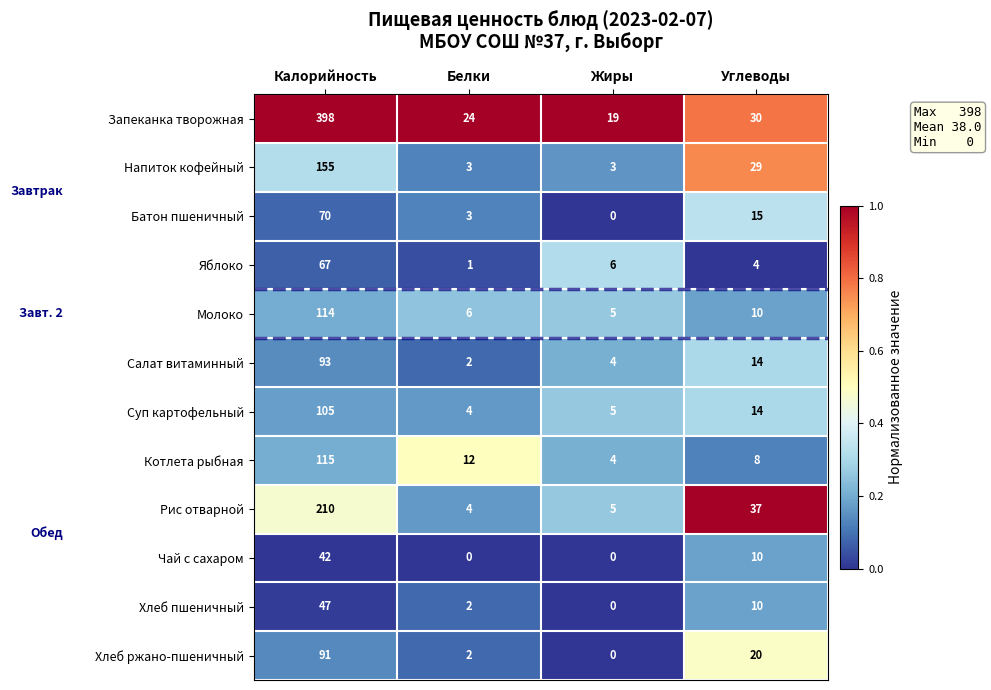

What is the average value of the Напиток кофейный series?

48